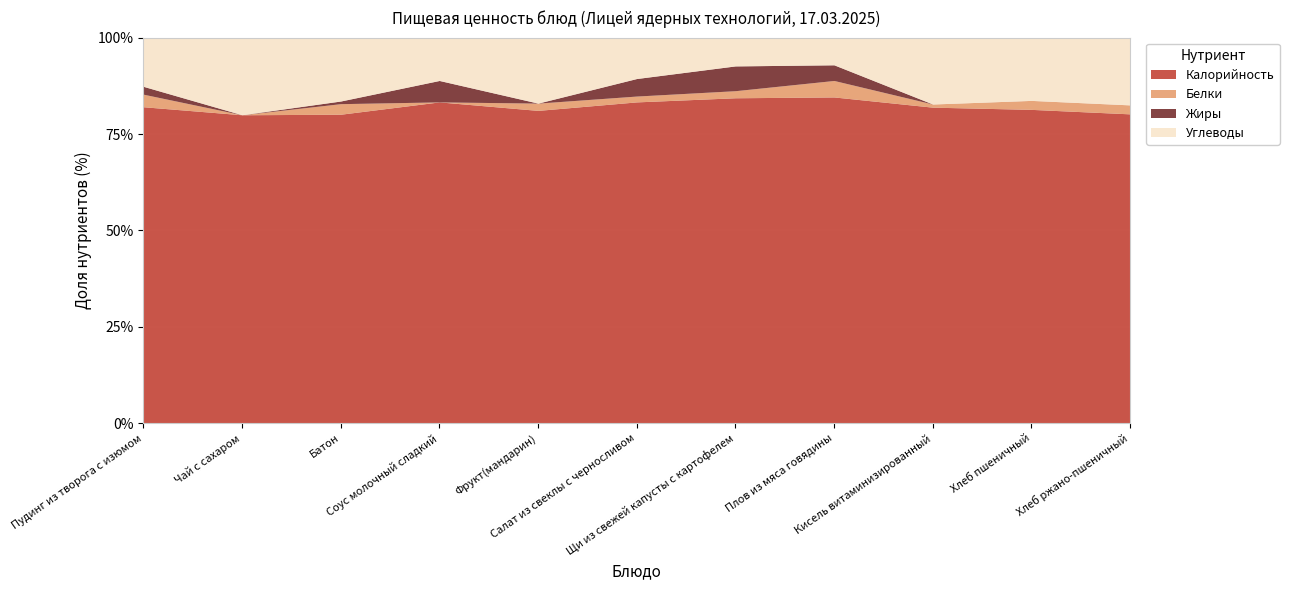

How many values in the Белки series are below 2?

5